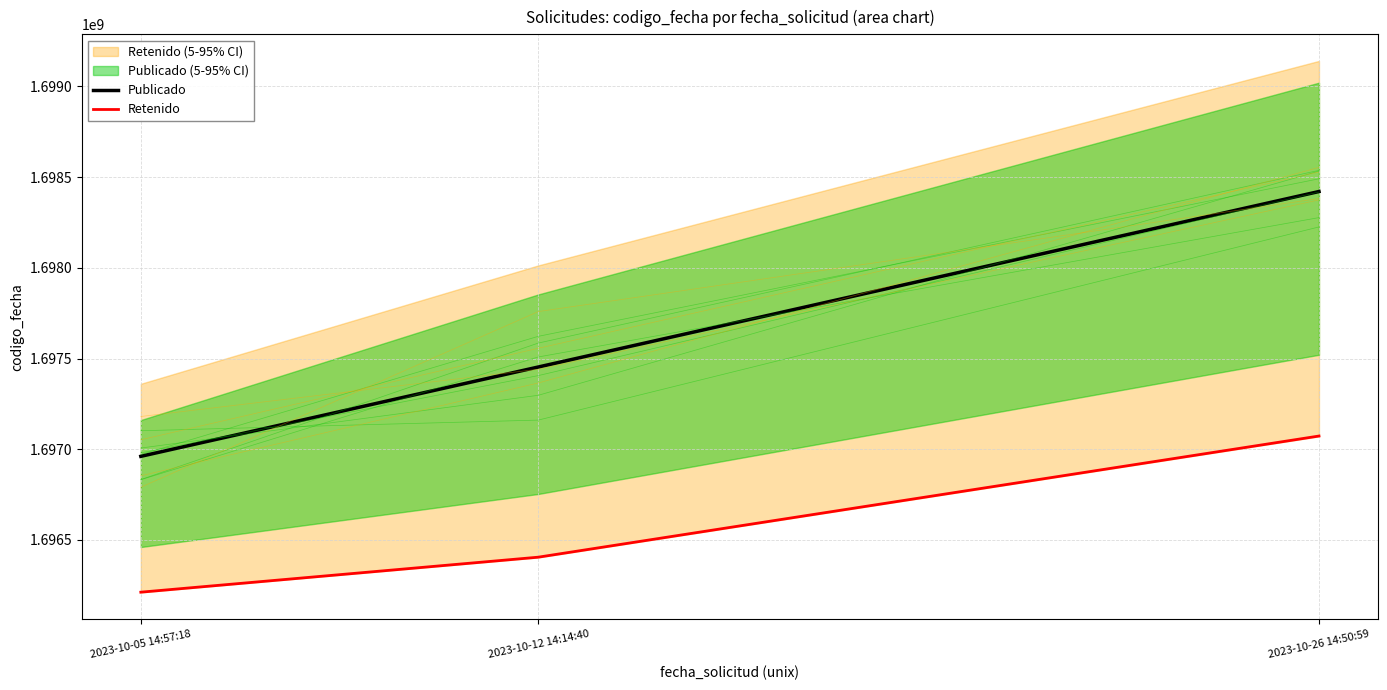

Which series has the largest total across all categories?

Publicado